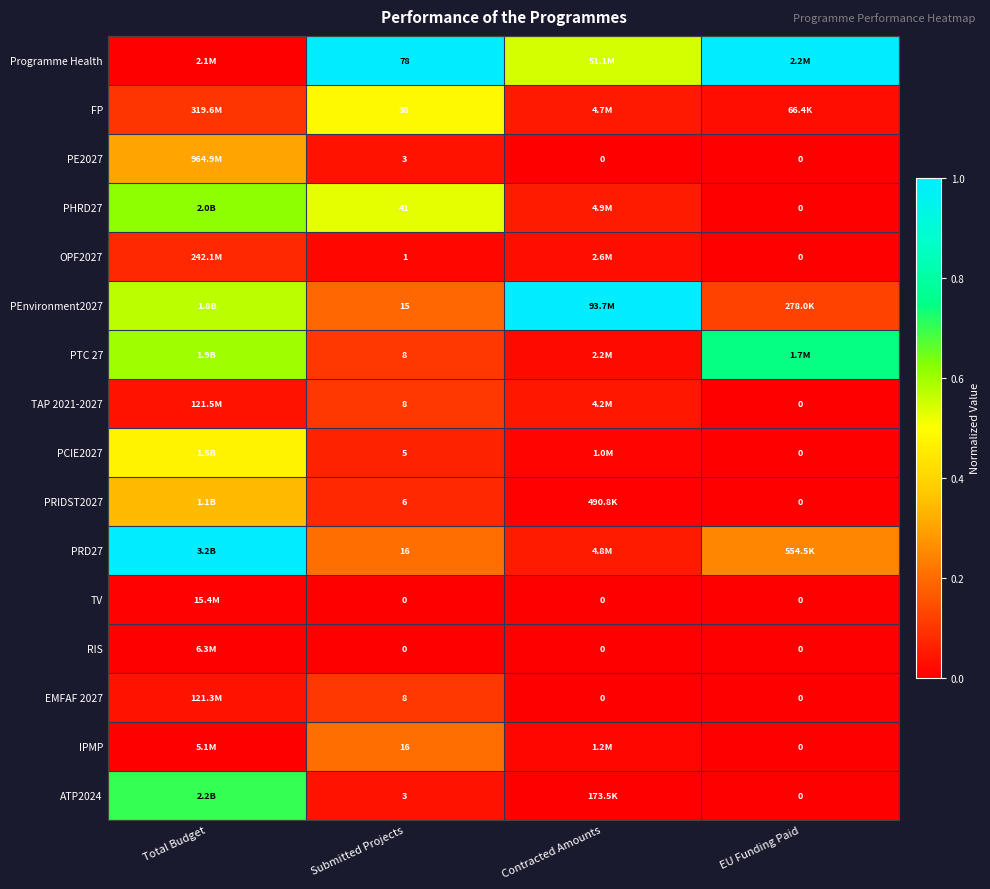

What is the difference between the highest and lowest values at Submitted Projects?

78.0